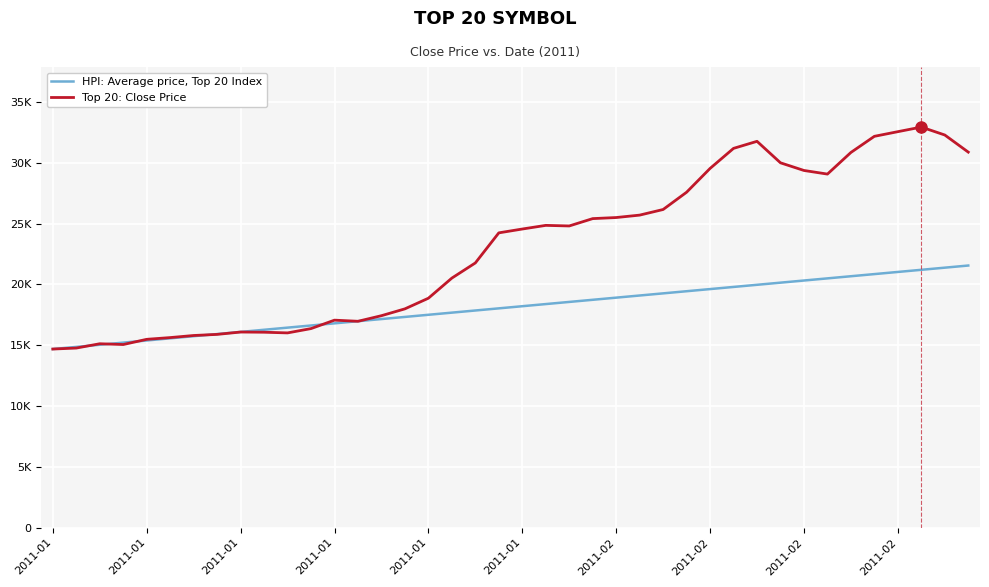

Does the chart have visible grid lines?

Yes